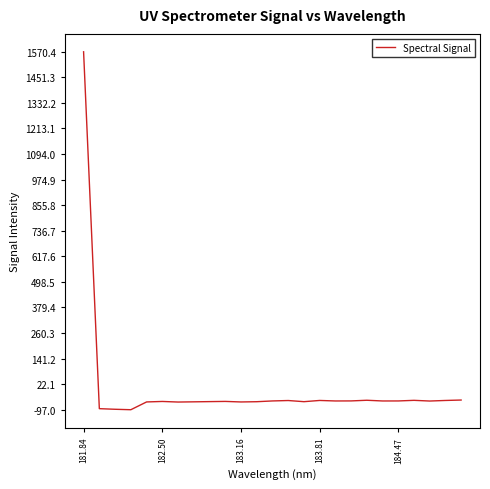

How many categories are shown in the chart?

25